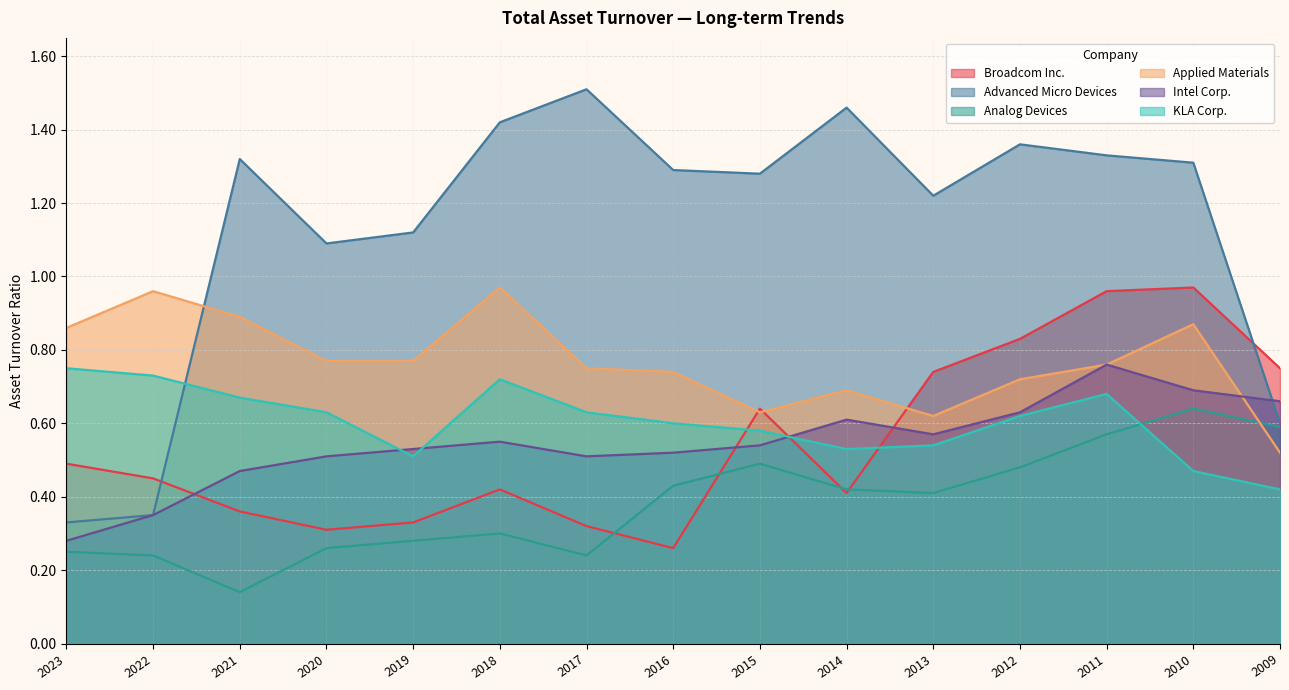

At which label does Broadcom Inc. reach its minimum?

2016